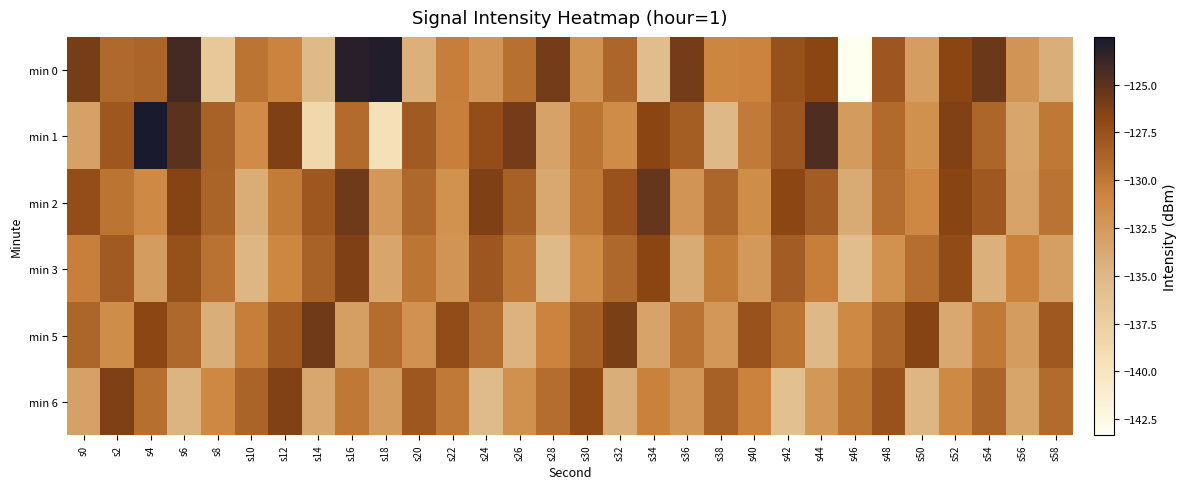

Count the number of data series in this chart.

6